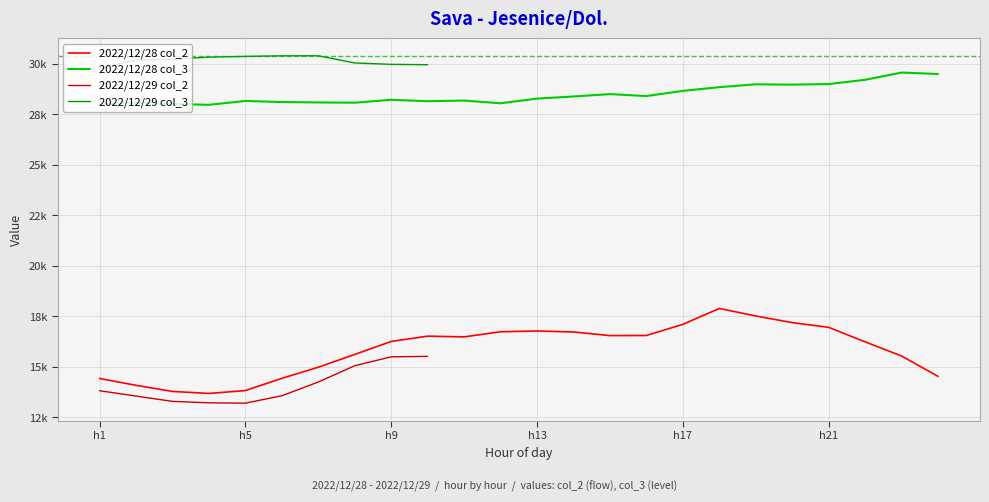

Count the number of data series in this chart.

4